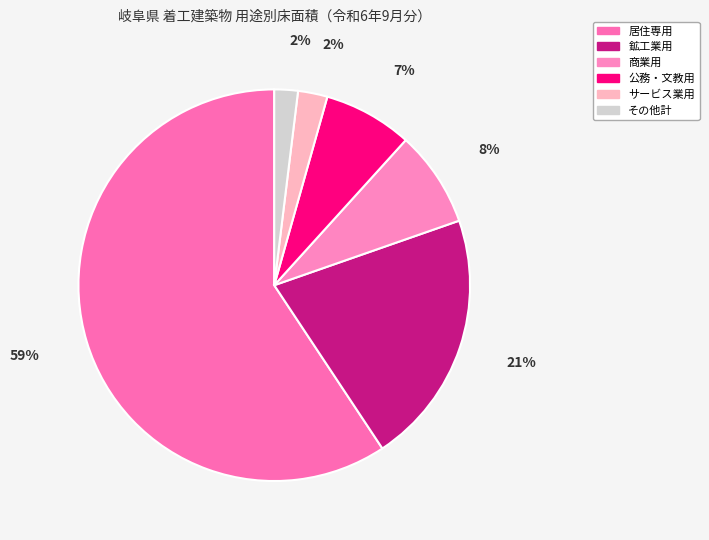

Which slice represents more than half of the pie?

居住専用